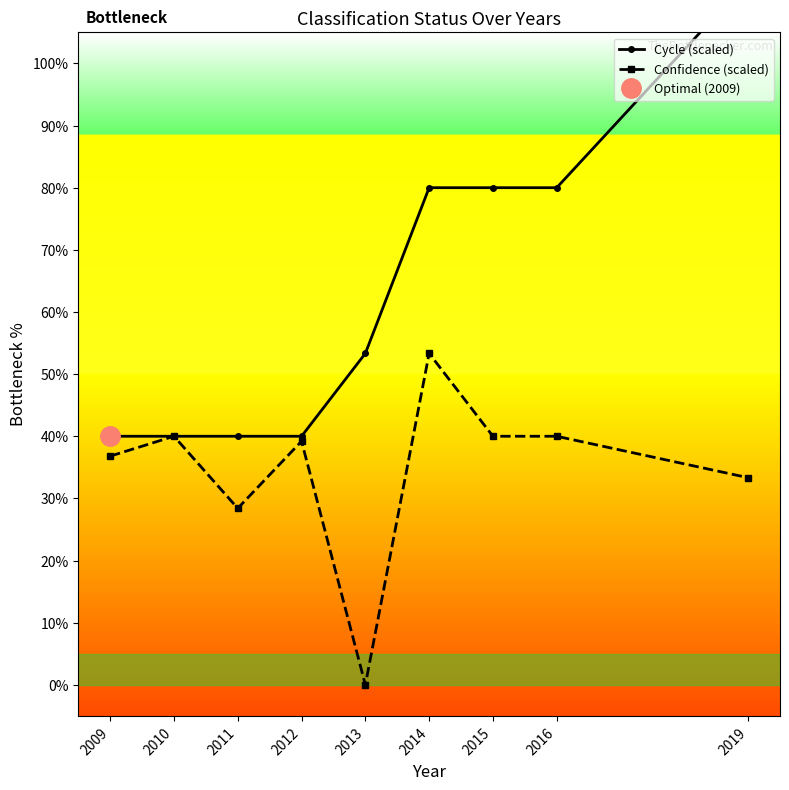

What is the sum of the Confidence (scaled) values at 2015 and 2011?

68.4